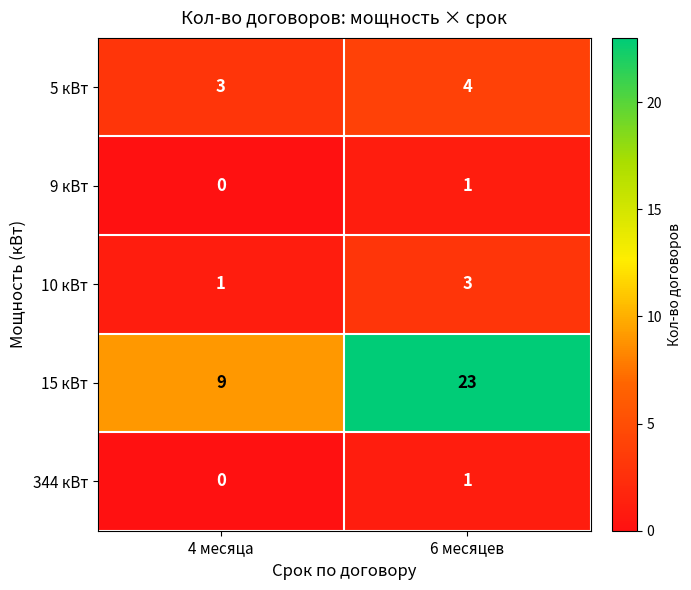

Reading left to right, list all the values displayed in this chart.

5 кВт: 3	4
9 кВт: 0	1
10 кВт: 1	3
15 кВт: 9	23
344 кВт: 0	1